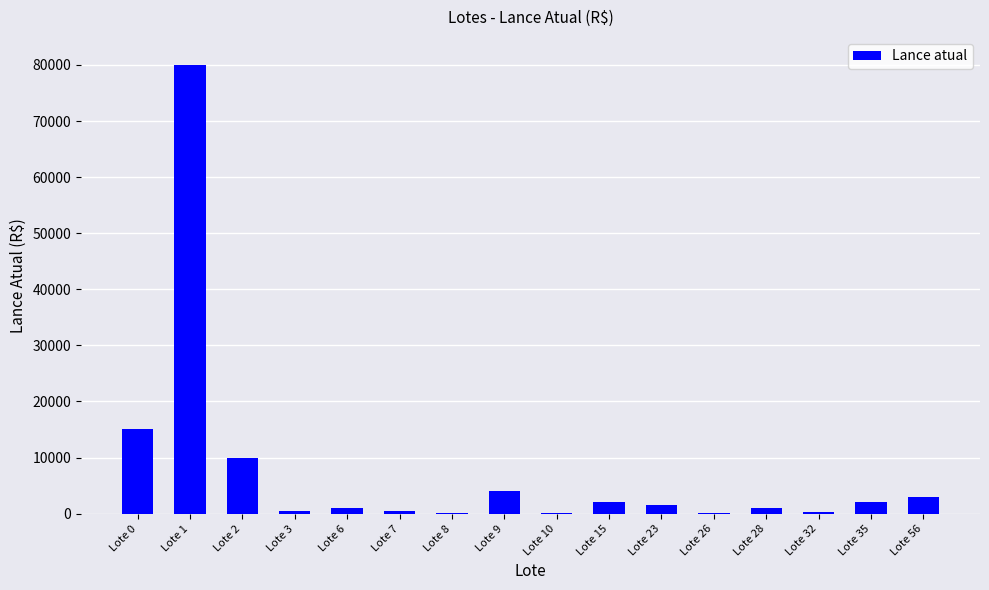

Which has a higher value, Lote 32 or Lote 1?

Lote 1